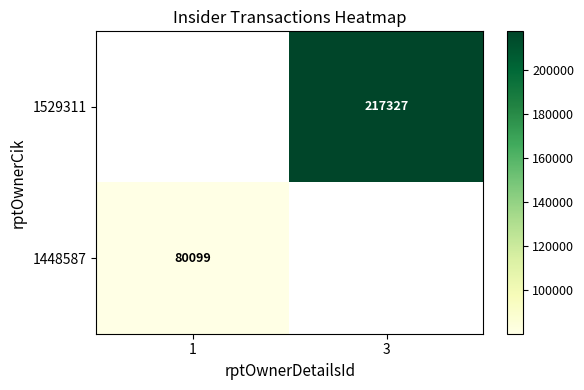

The value of 1529311 at 3 is 217327. True or false?

True